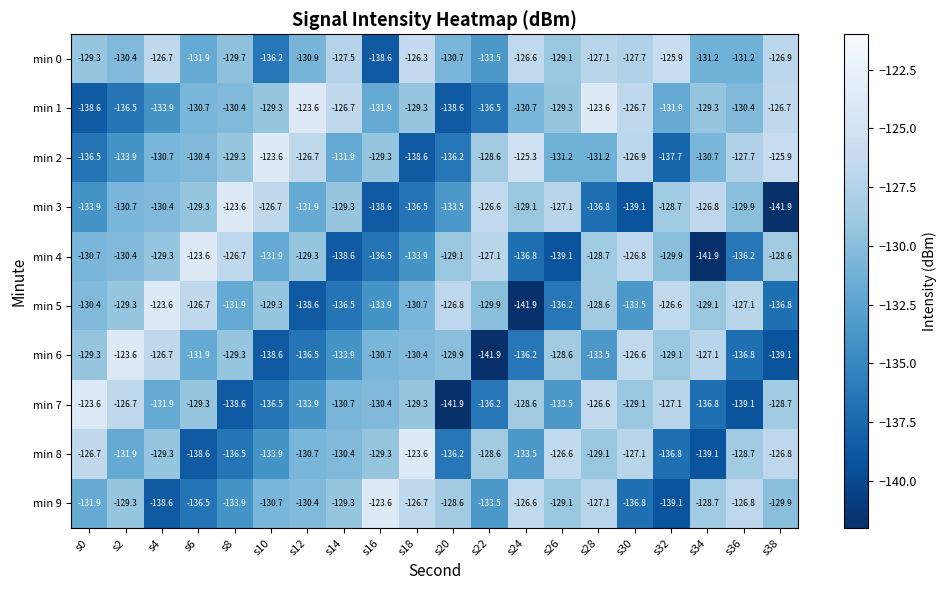

Which series changed the most between s10 and s20?

min 2